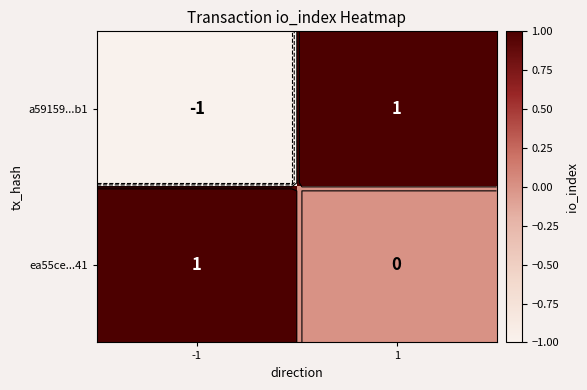

List the labels in order of ea55ce...41 value, largest first.

-1, 1